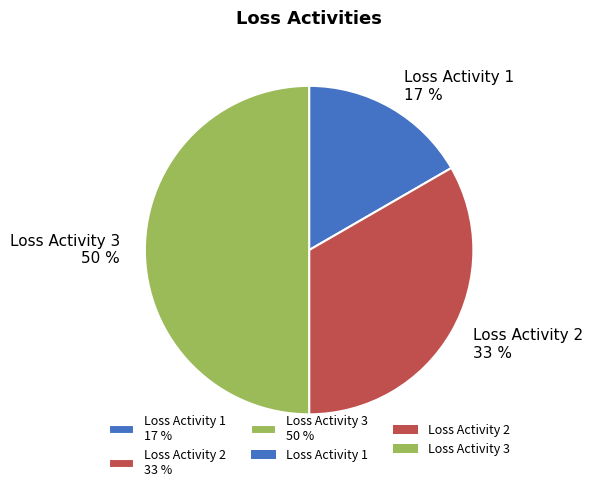

True or false: Loss Activity 1 accounts for 17% of the total.

True